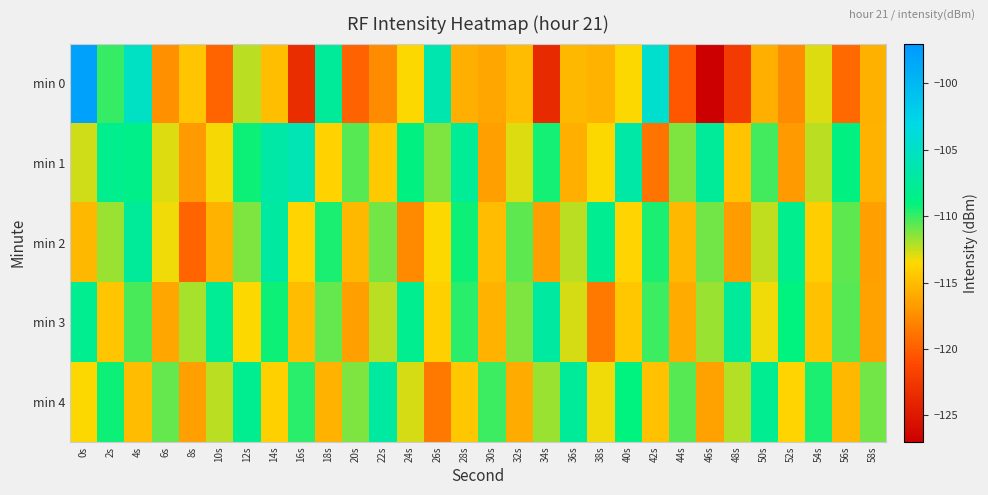

Which series changed the most between 2s and 44s?

min 0